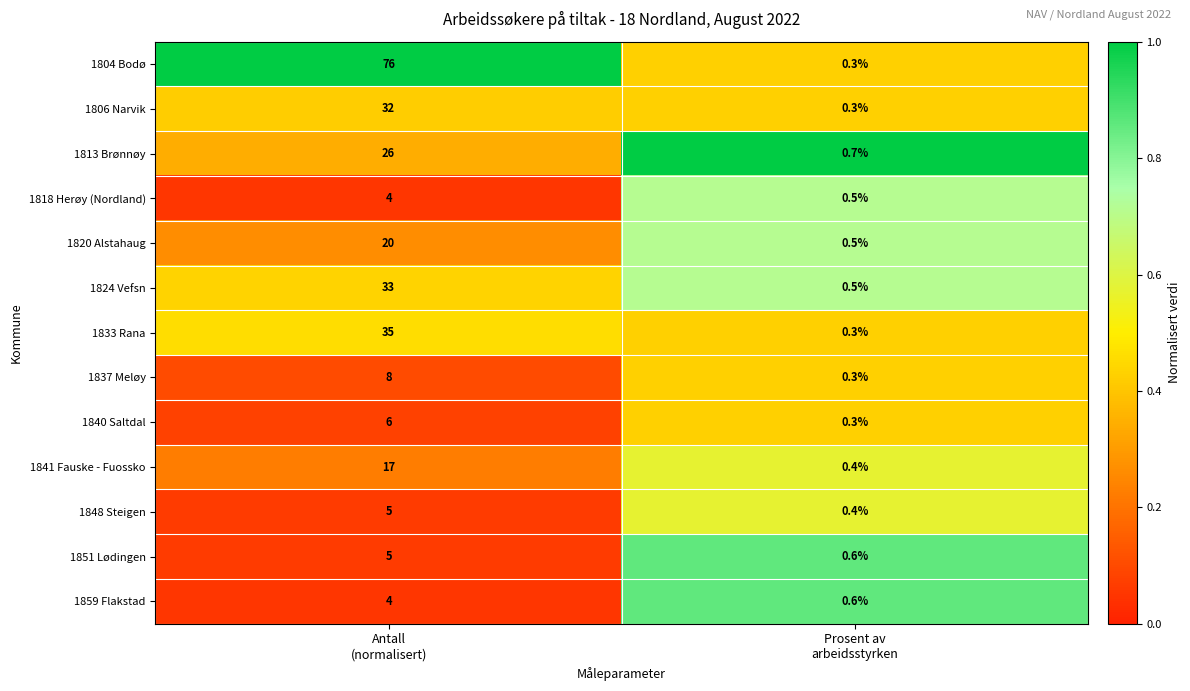

At which category is the sum across all series the highest?

Antall
(normalisert)